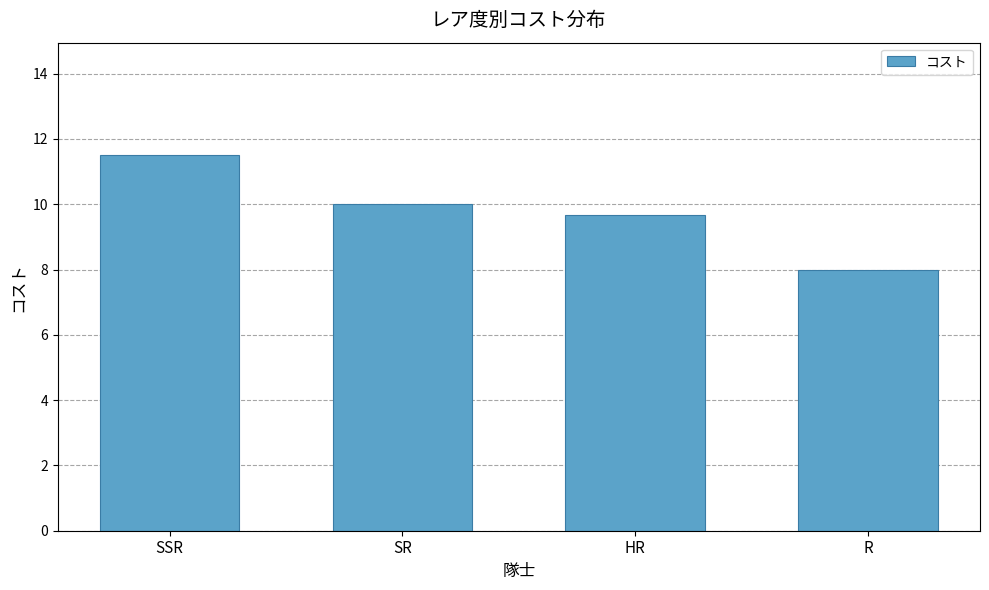

List the labels in order of value, largest first.

SSR, SR, HR, R